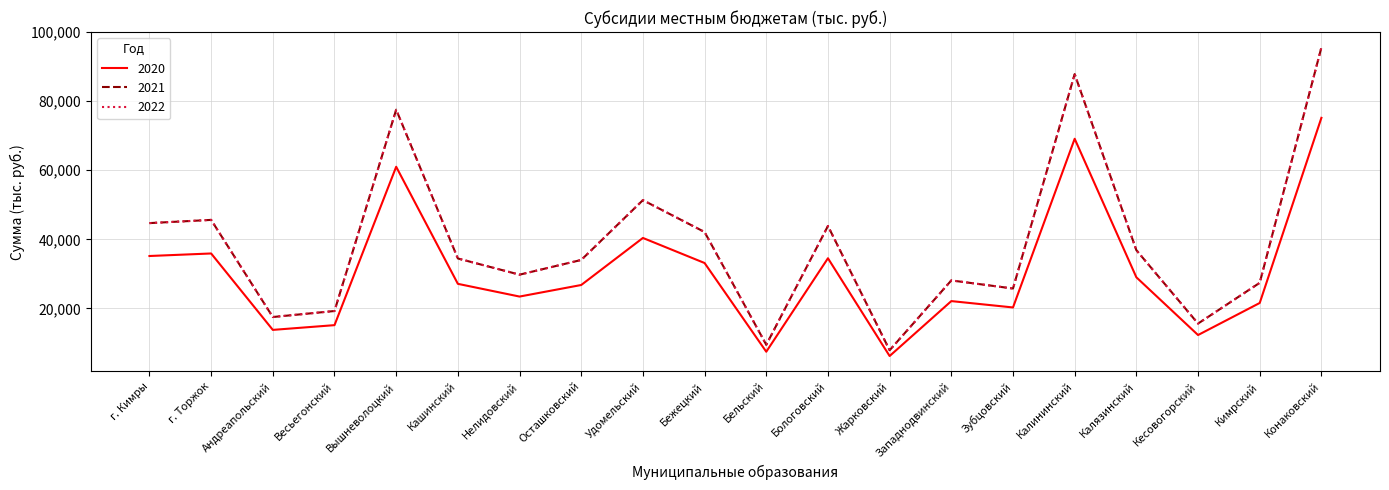

What is the highest value of the 2020 series?

75201.2